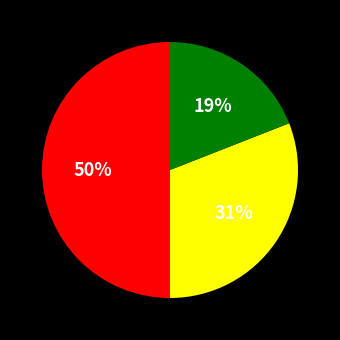

To the nearest percent, what is the average slice percentage?

33%